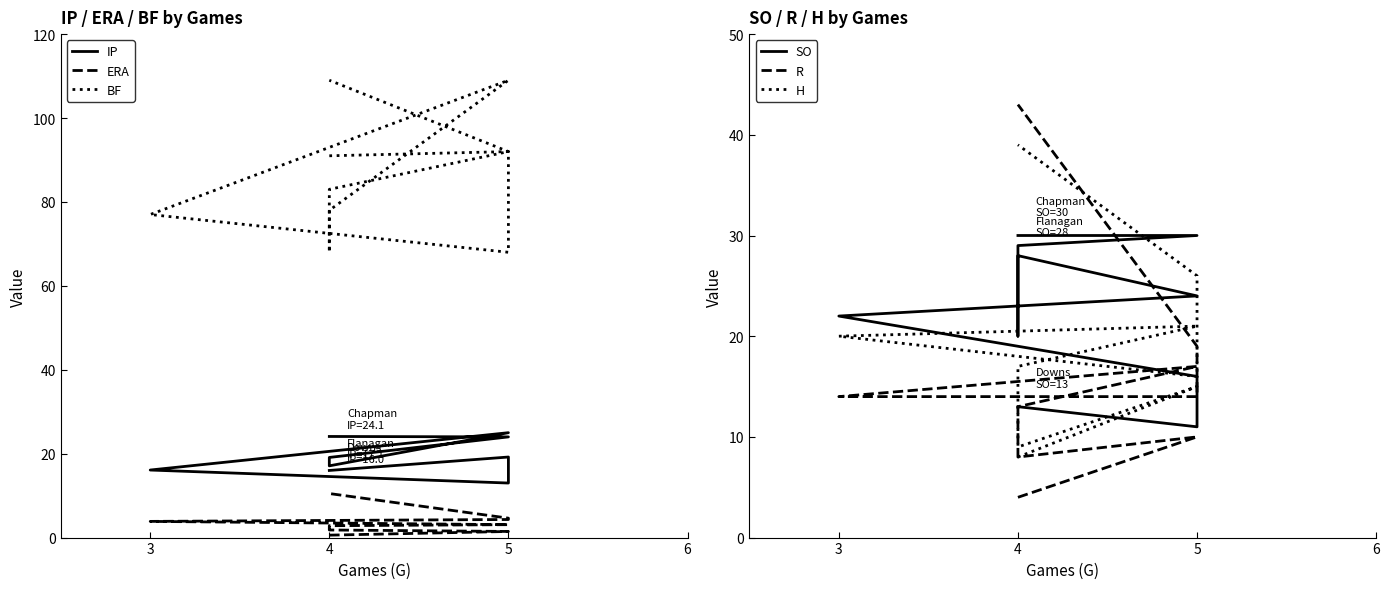

True or false: IP and BF intersect in this chart.

False